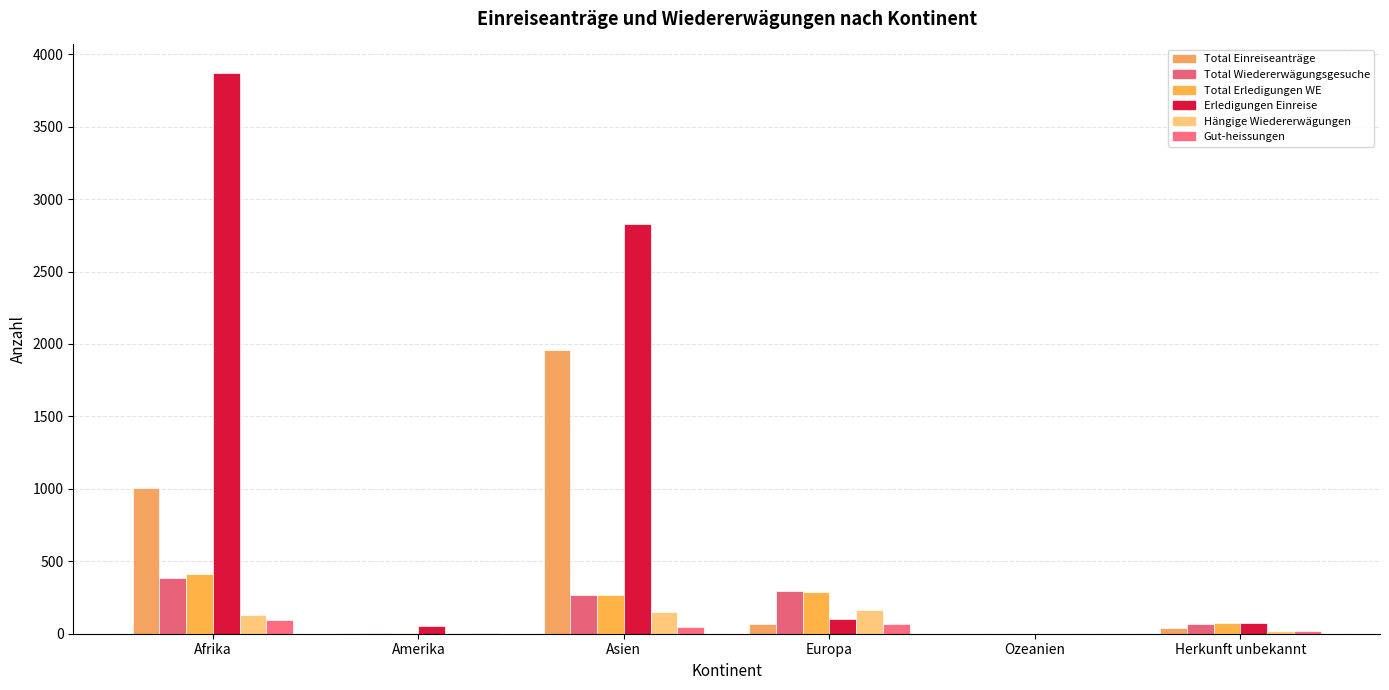

Are the bars horizontal?

No